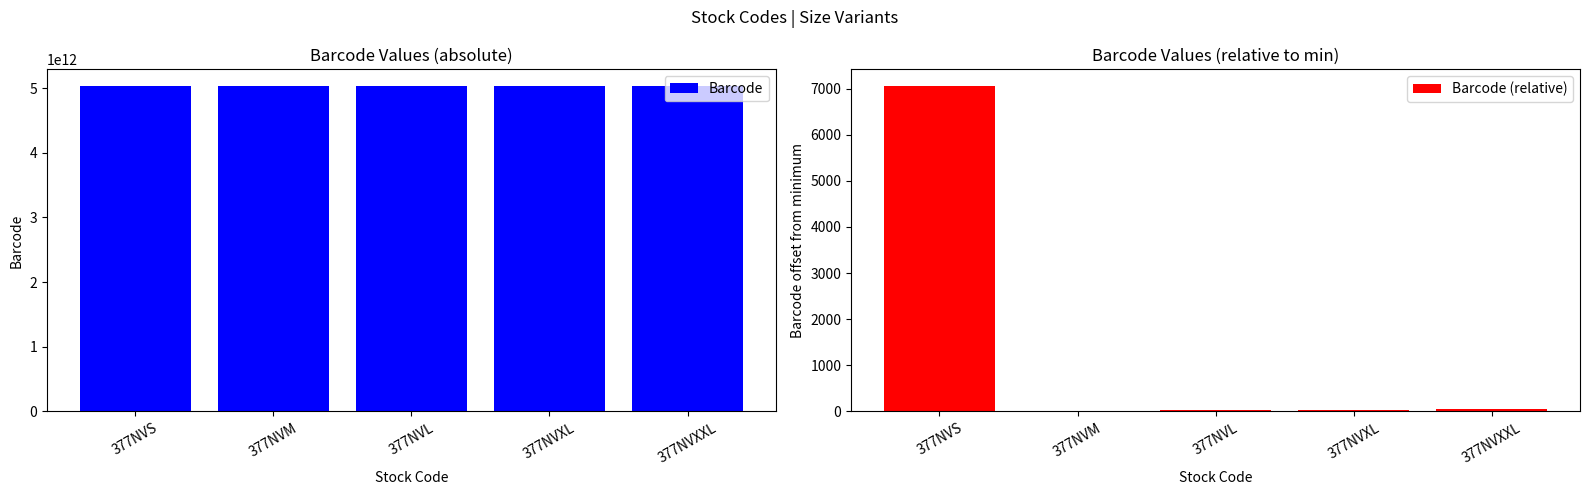

Rank the series by their average value, from lowest to highest.

Barcode (relative), Barcode